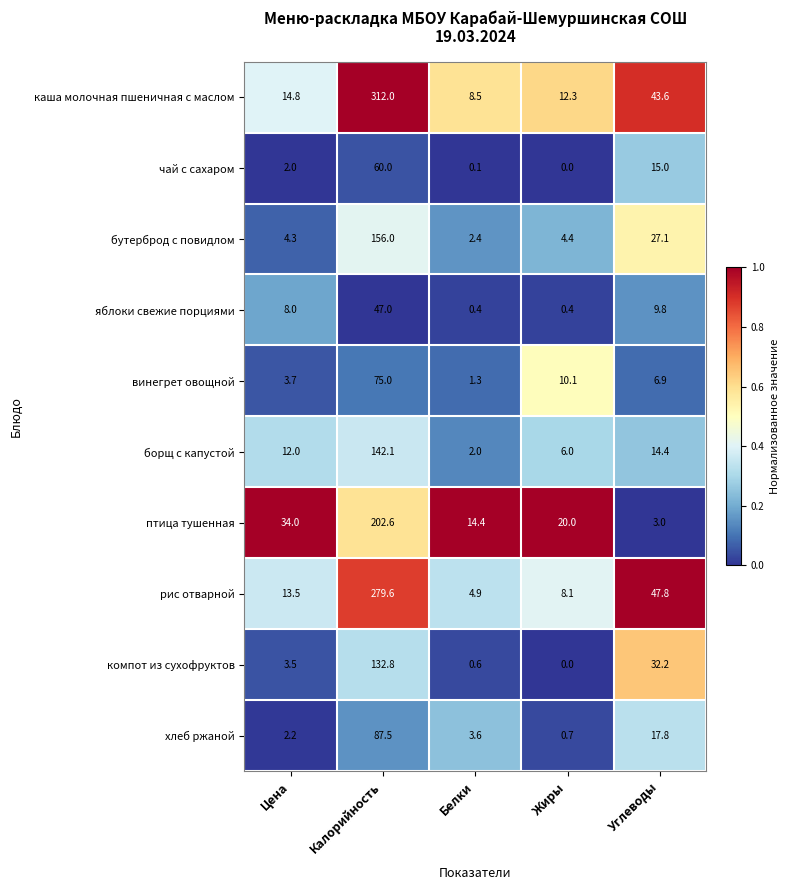

At Калорийность, list the series in order from smallest to largest.

яблоки свежие порциями, чай с сахаром, винегрет овощной, хлеб ржаной, компот из сухофруктов, борщ с капустой, бутерброд с повидлом, птица тушенная, рис отварной, каша молочная пшеничная с маслом